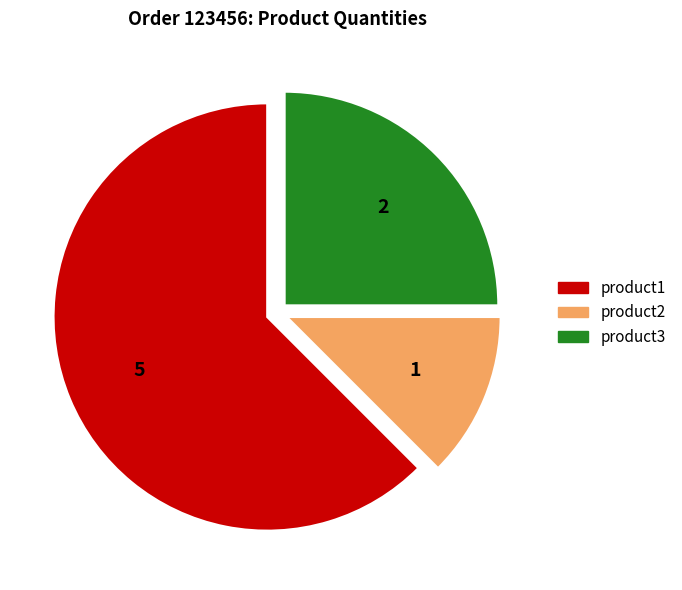

How many slices are in this pie chart?

3